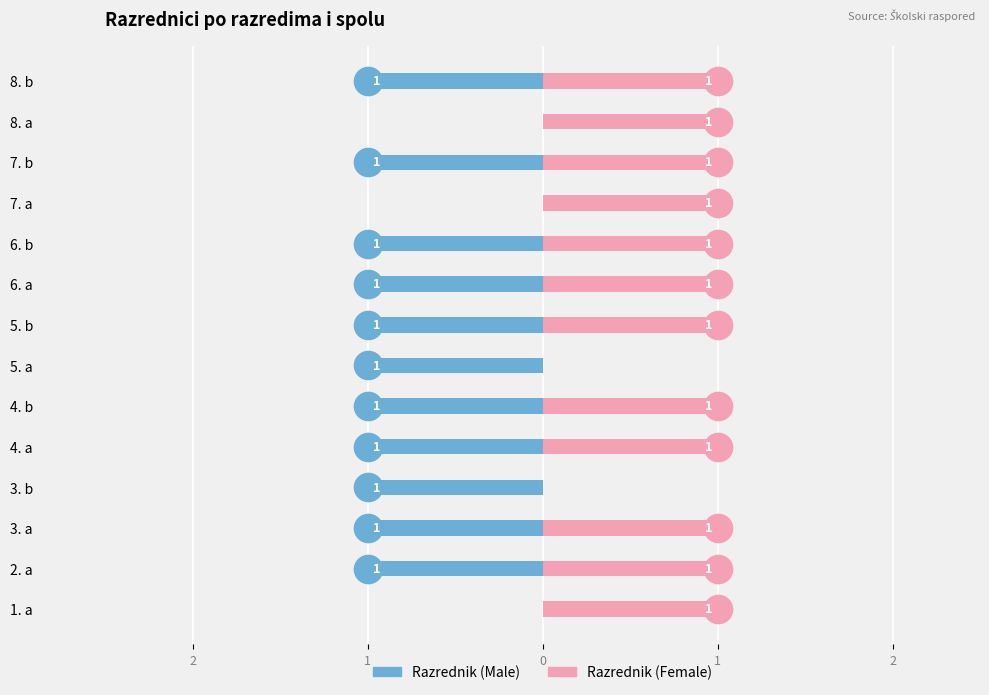

Which series reaches the maximum Y coordinate?

Razrednik (Female)